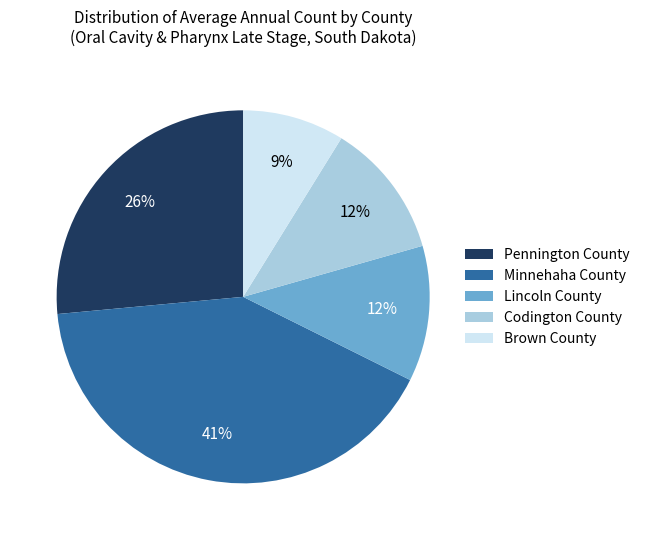

Is there any slice that represents more than half of the pie?

No